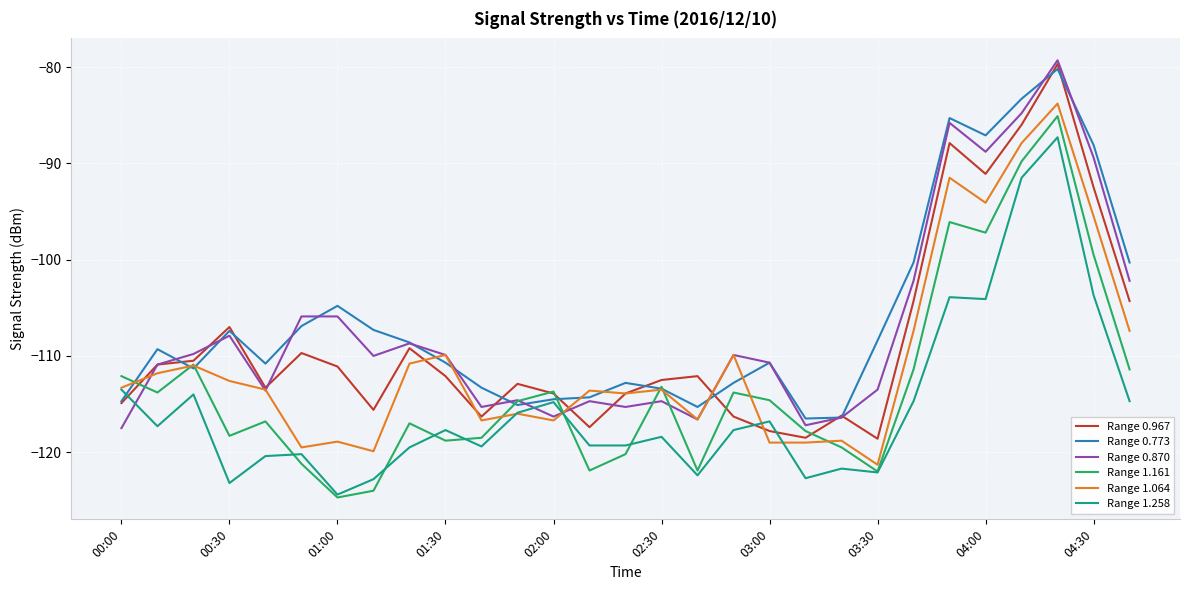

What is the smallest value displayed?

-124.7